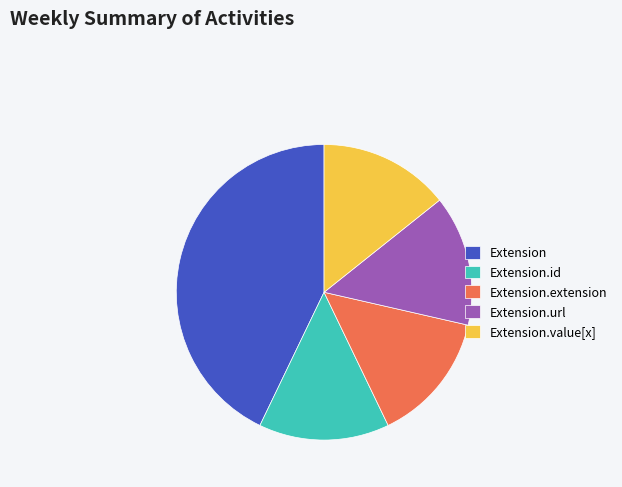

Is Extension the majority of the pie?

No